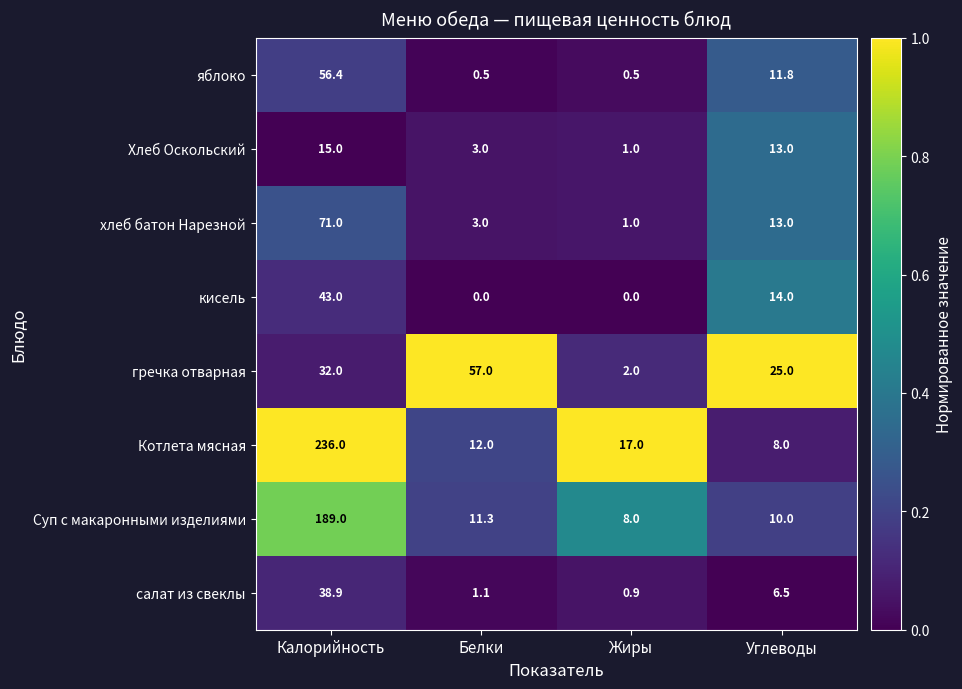

True or false: Котлета мясная has a value of 8.0 at Углеводы.

True